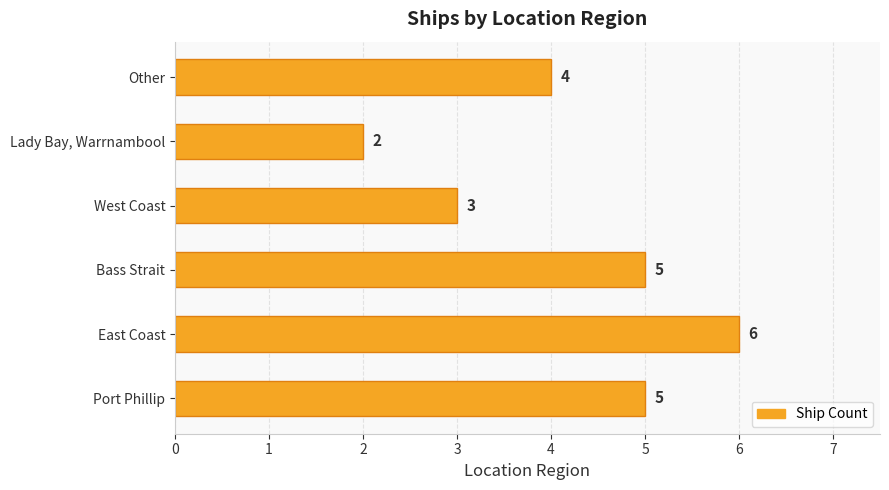

Which category has the lowest value across all series?

Lady Bay, Warrnambool